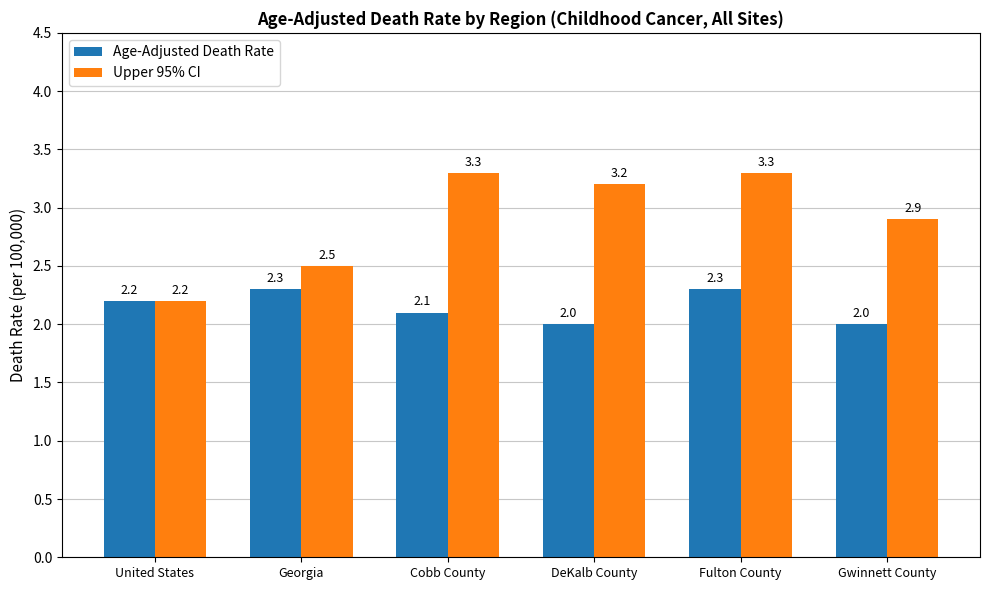

Count the number of categories in the chart.

6